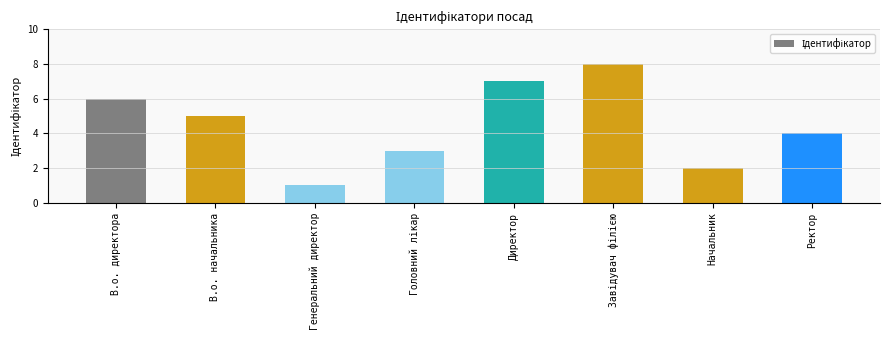

How many data points are less than 5?

4